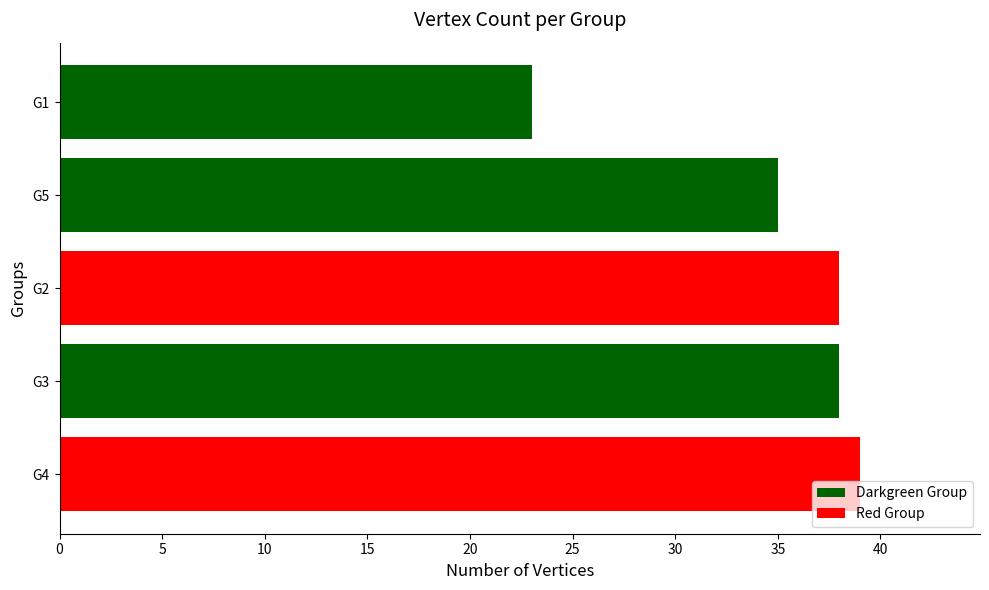

True or false: the data shows 39 at G4.

True